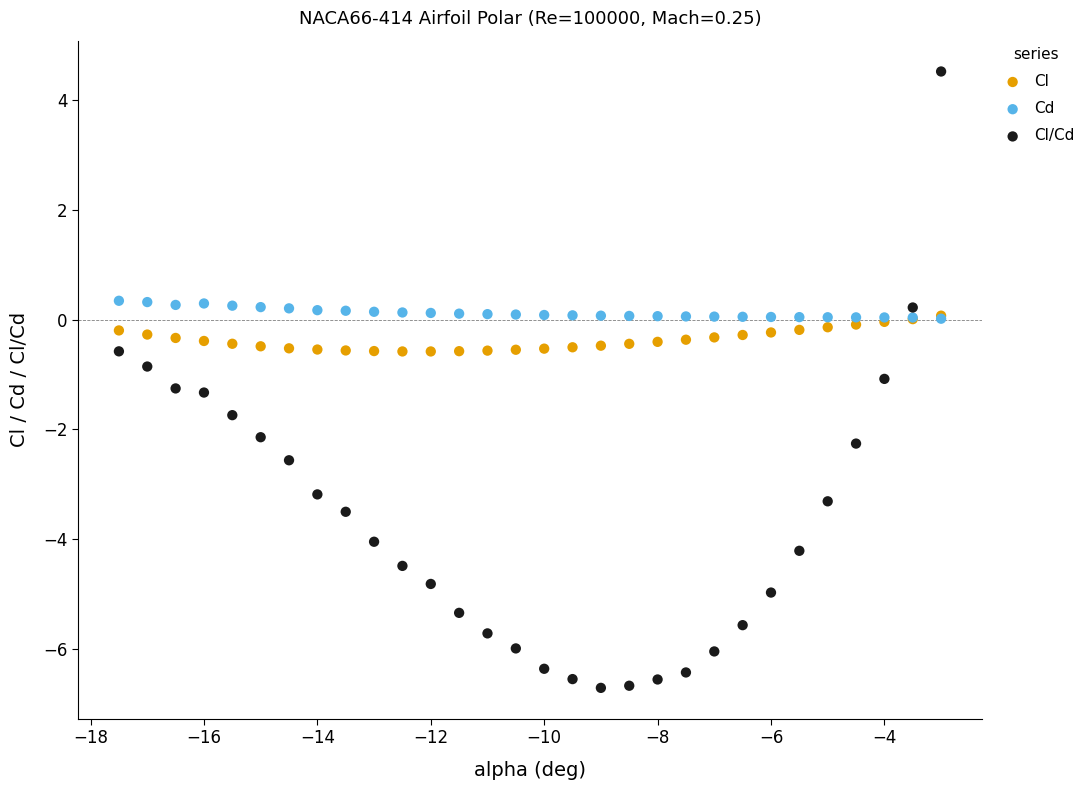

What are all the series names shown in the legend?

Cl, Cd, Cl/Cd